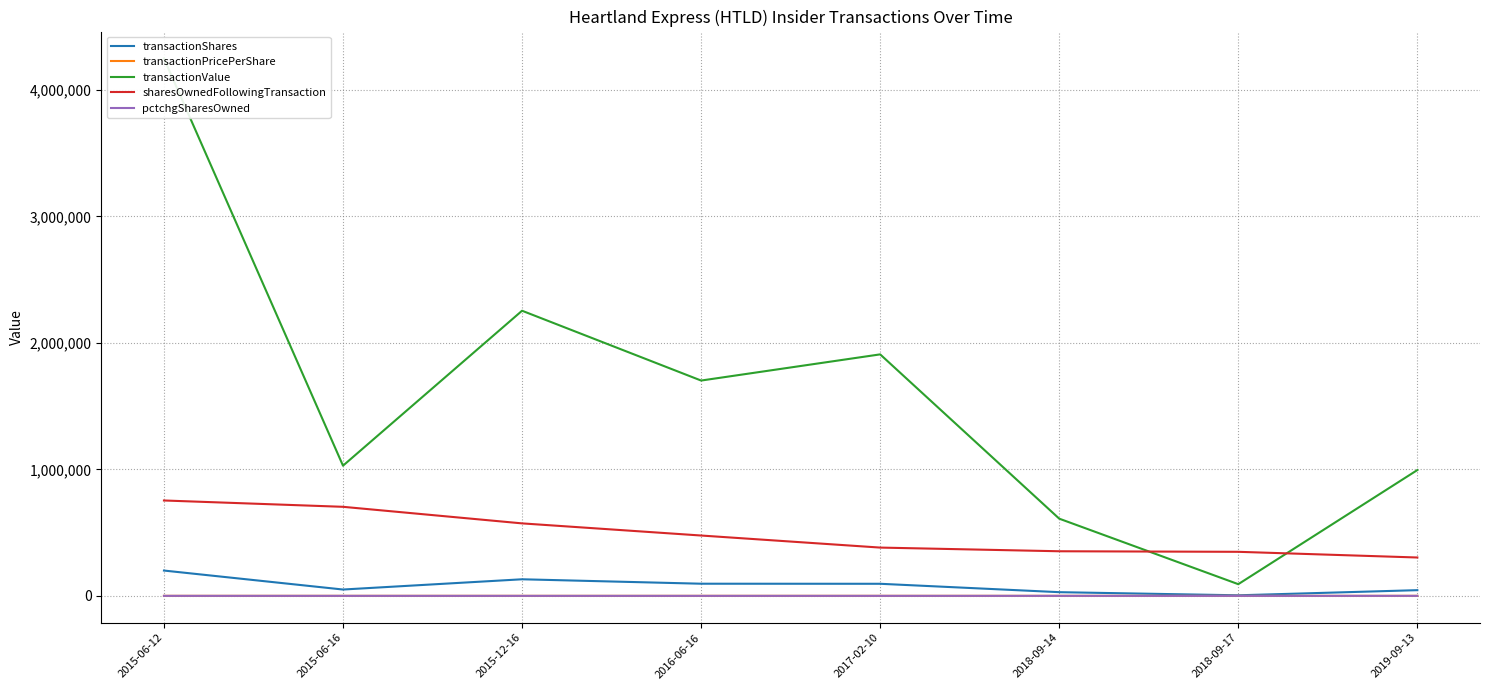

At which category does pctchgSharesOwned reach its first local valley?

2015-12-16